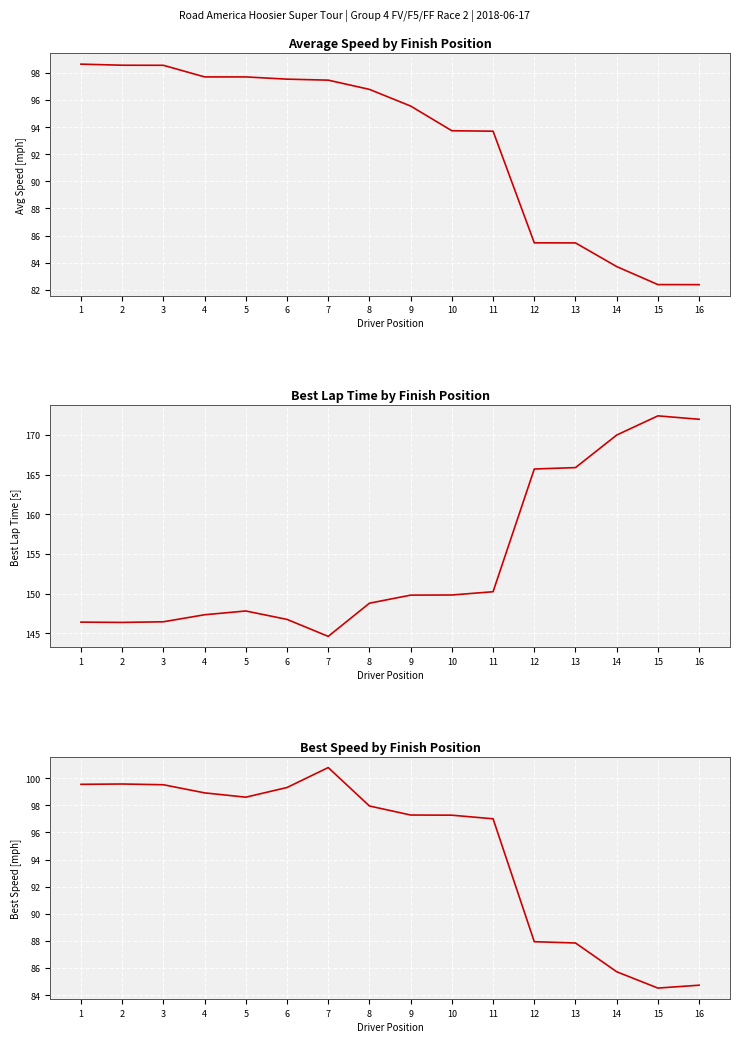

At 11, list the series in order from smallest to largest.

Average Speed, Best Speed, Best Lap time